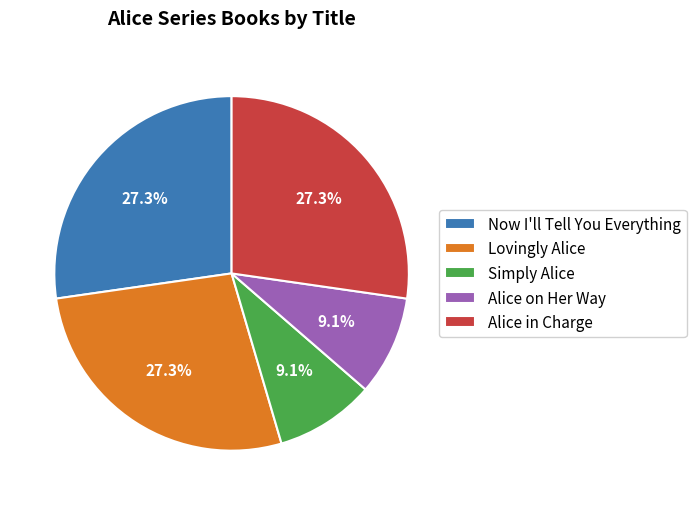

What is the ratio of the value at Lovingly Alice to the value at Simply Alice?

3.0